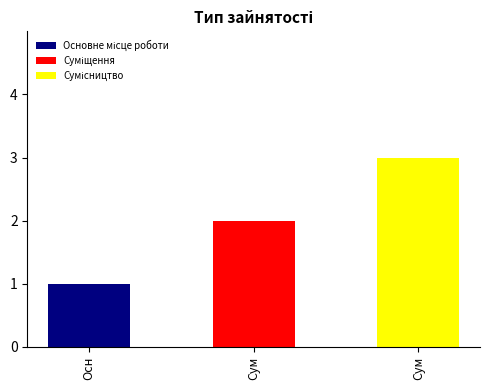

List the labels in order of value, smallest first.

Основне місце роботи, Суміщення, Сумісництво